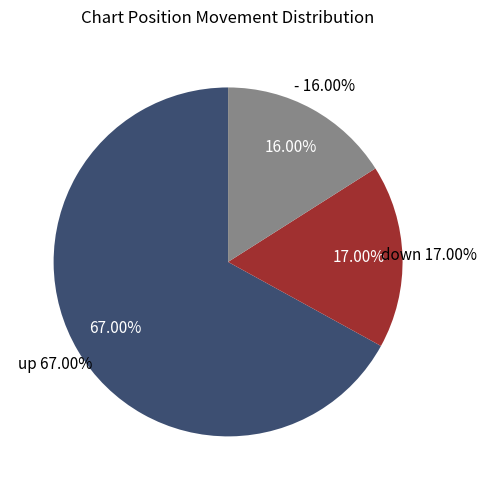

To the nearest percent, what is the difference between the largest and smallest slice percentages?

51%